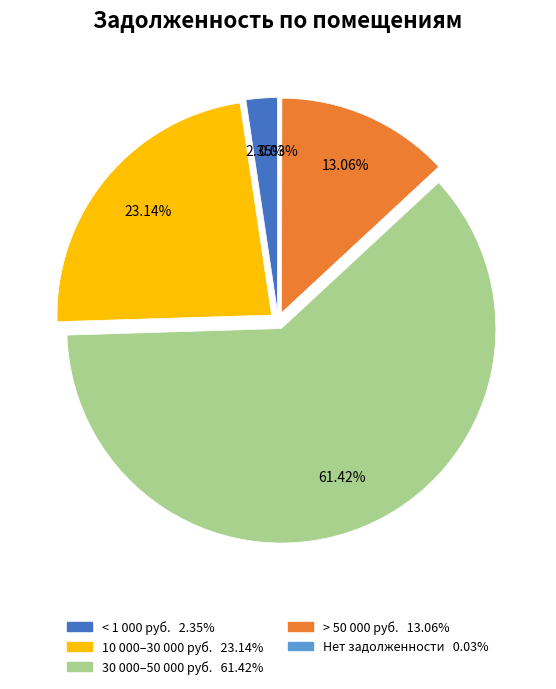

Is it true that 31 is 0% of the pie?

True